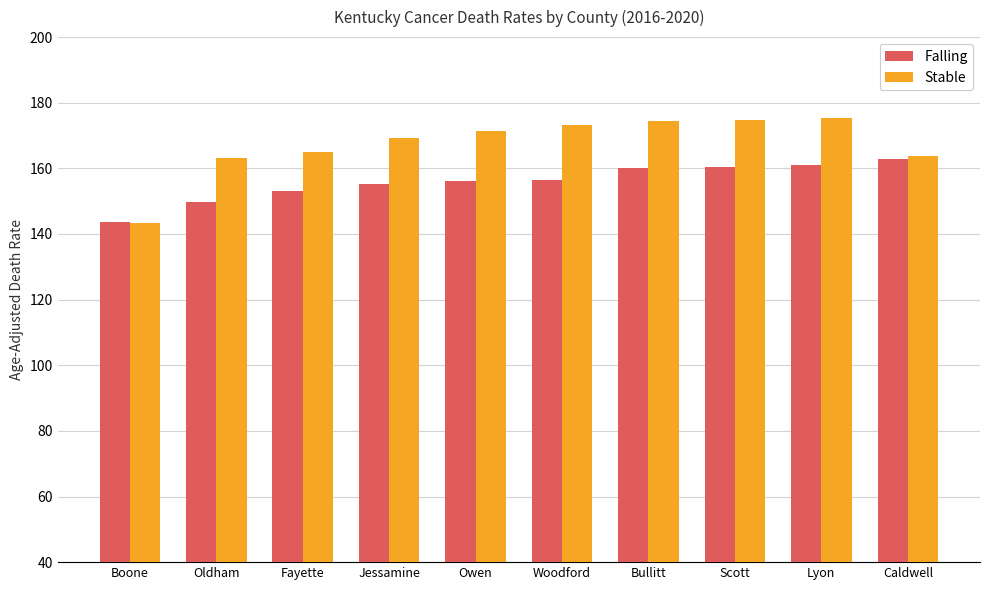

At which label is Falling closest to 153?

Fayette